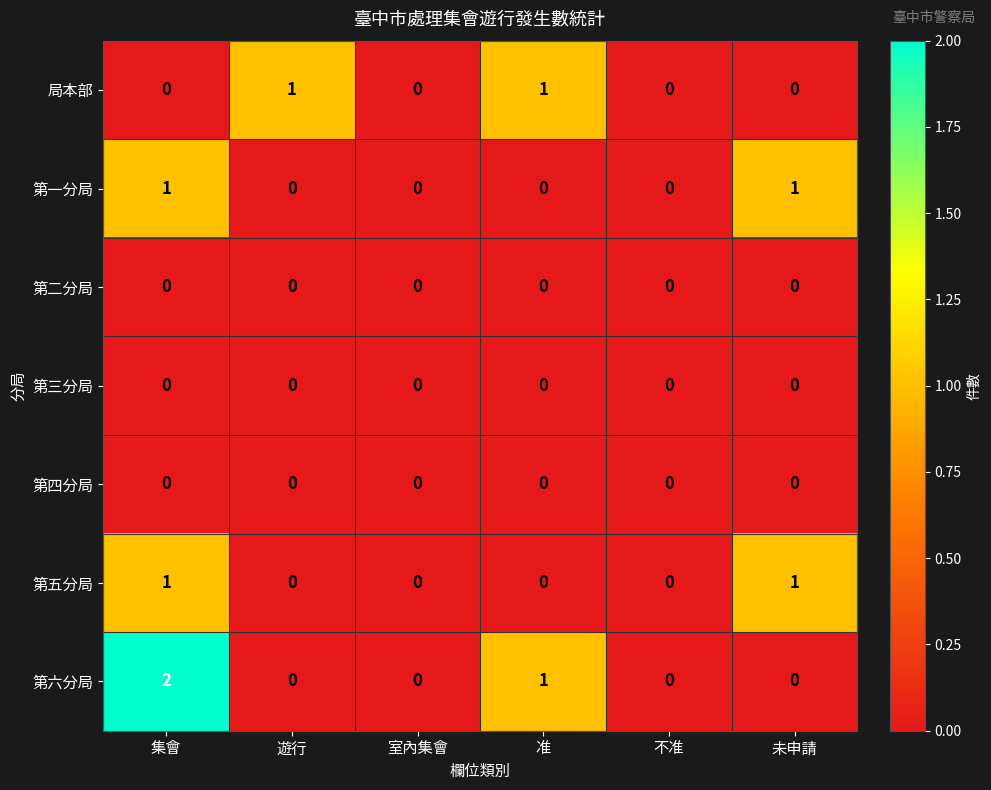

Which series changed the most between 遊行 and 不准?

局本部